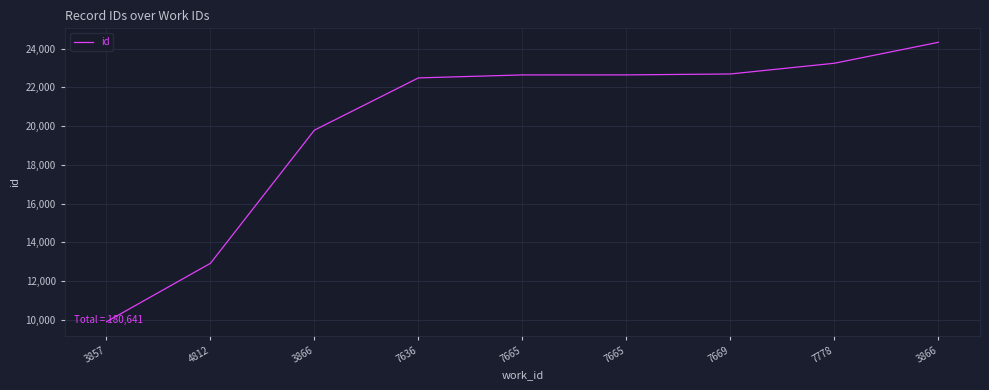

Reading right to left, transcribe all the data shown in this chart.

3866=24322	7778=23242	7669=22689	7665=22641	7665=22640	7636=22486	3866=19792	4812=12922	3857=9907